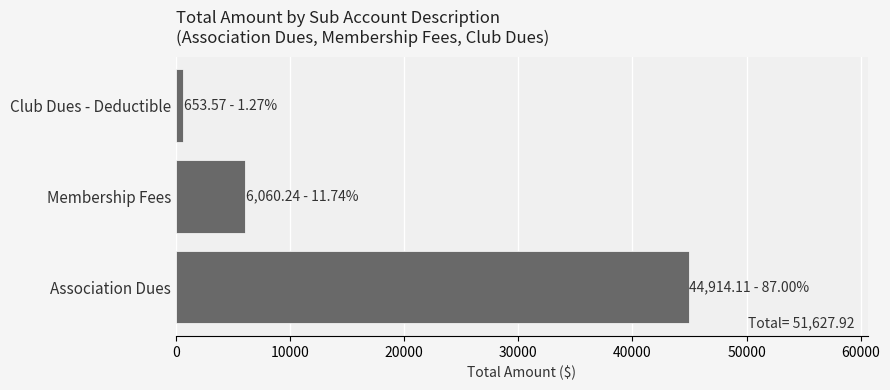

What is the average value?

17209.3